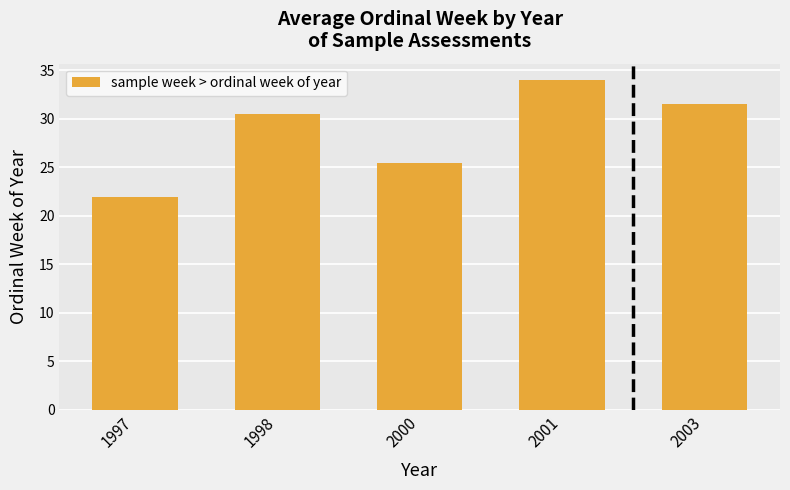

True or false: the data shows 34.0 at 2001.

True